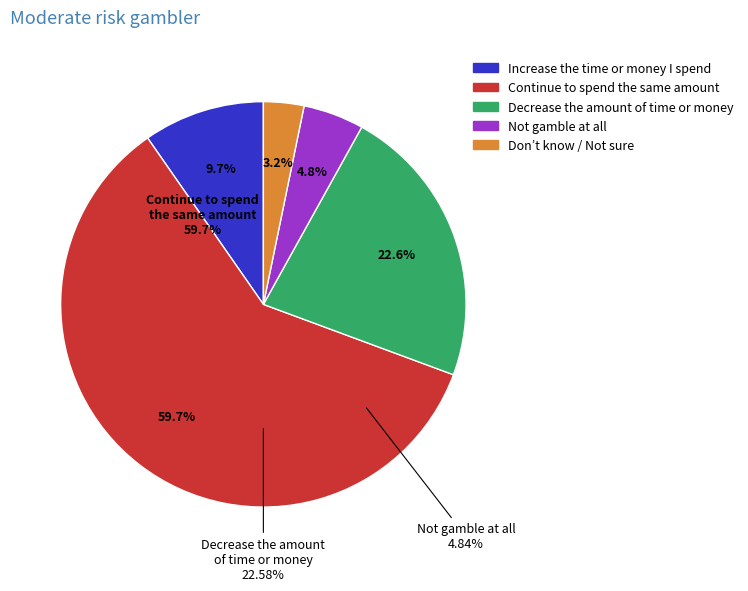

How many slices are in this pie chart?

5